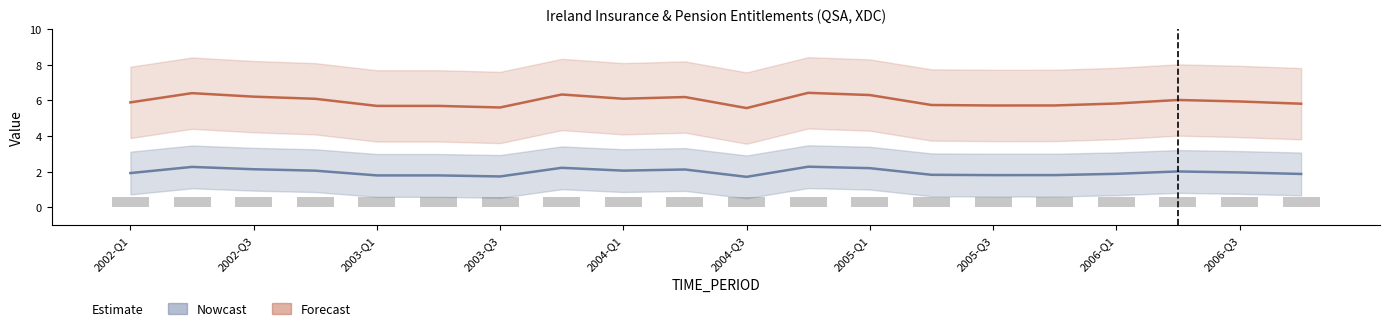

Reading left to right, transcribe all the data shown in this chart.

OBS_VALUE: 2002-Q1=0	2002-Q2=0	2002-Q3=0	2002-Q4=0	2003-Q1=0	2003-Q2=0	2003-Q3=0	2003-Q4=0	2004-Q1=0	2004-Q2=0	2004-Q3=0	2004-Q4=0	2005-Q1=0	2005-Q2=0	2005-Q3=0	2005-Q4=0	2006-Q1=0	2006-Q2=0	2006-Q3=0	2006-Q4=0
DECIMALS: 2002-Q1=2	2002-Q2=2	2002-Q3=2	2002-Q4=2	2003-Q1=2	2003-Q2=2	2003-Q3=2	2003-Q4=2	2004-Q1=2	2004-Q2=2	2004-Q3=2	2004-Q4=2	2005-Q1=2	2005-Q2=2	2005-Q3=2	2005-Q4=2	2006-Q1=2	2006-Q2=2	2006-Q3=2	2006-Q4=2
UNIT_MULT: 2002-Q1=6	2002-Q2=6	2002-Q3=6	2002-Q4=6	2003-Q1=6	2003-Q2=6	2003-Q3=6	2003-Q4=6	2004-Q1=6	2004-Q2=6	2004-Q3=6	2004-Q4=6	2005-Q1=6	2005-Q2=6	2005-Q3=6	2005-Q4=6	2006-Q1=6	2006-Q2=6	2006-Q3=6	2006-Q4=6